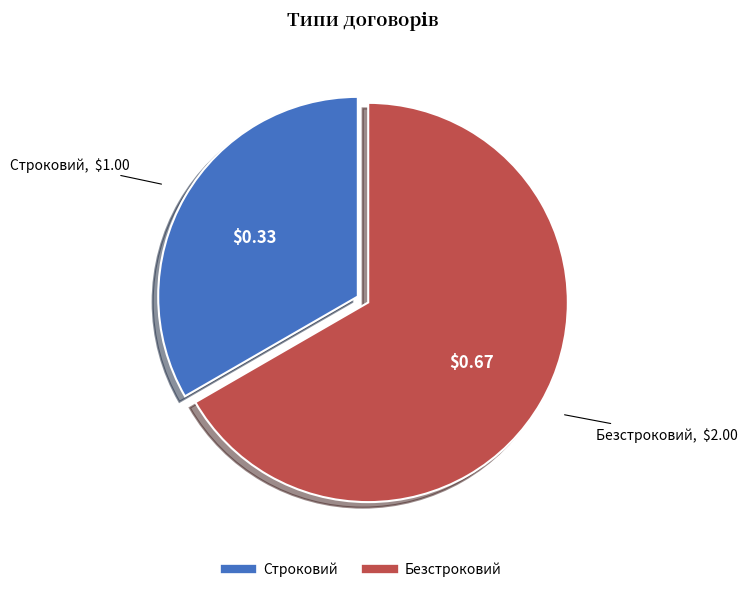

Rank the categories by value from lowest to highest.

Строковий, Безстроковий